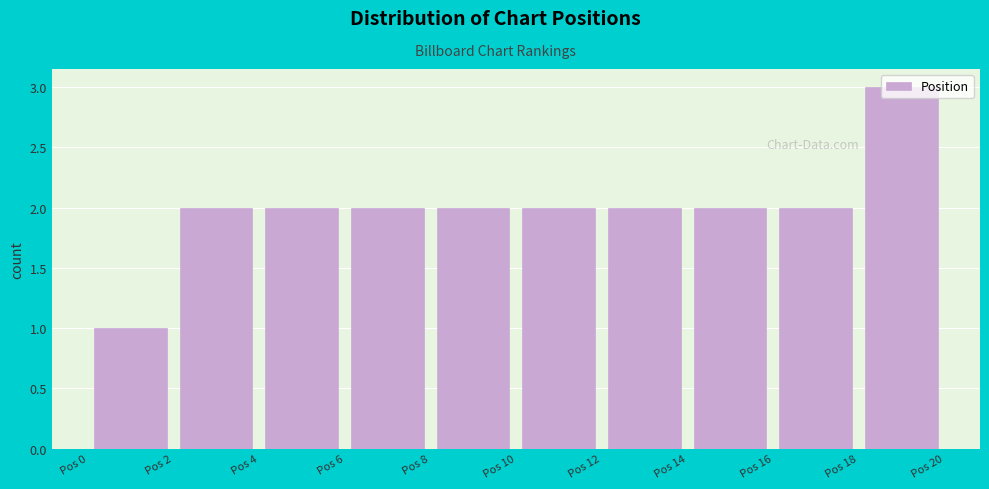

What is the height of the bar covering 18 to 20 on the x-axis? The values are not printed on the chart, so give them approximately, as read against the axis.

3